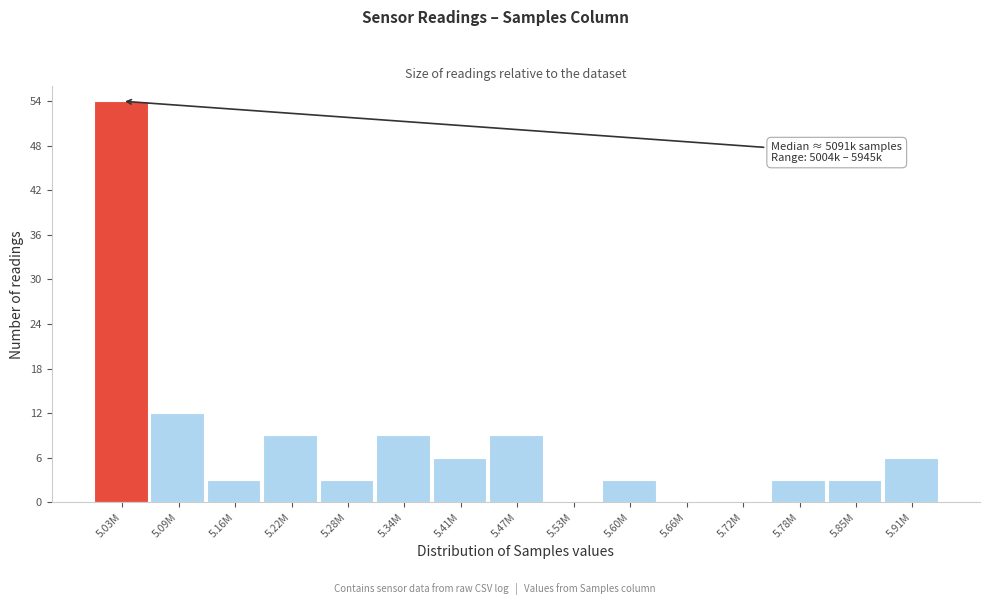

Reading left to right, list all the values displayed in this chart.

5.03M=54	5.09M=12	5.16M=3	5.22M=9	5.28M=3	5.34M=9	5.41M=6	5.47M=9	5.53M=0	5.60M=3	5.66M=0	5.72M=0	5.78M=3	5.85M=3	5.91M=6